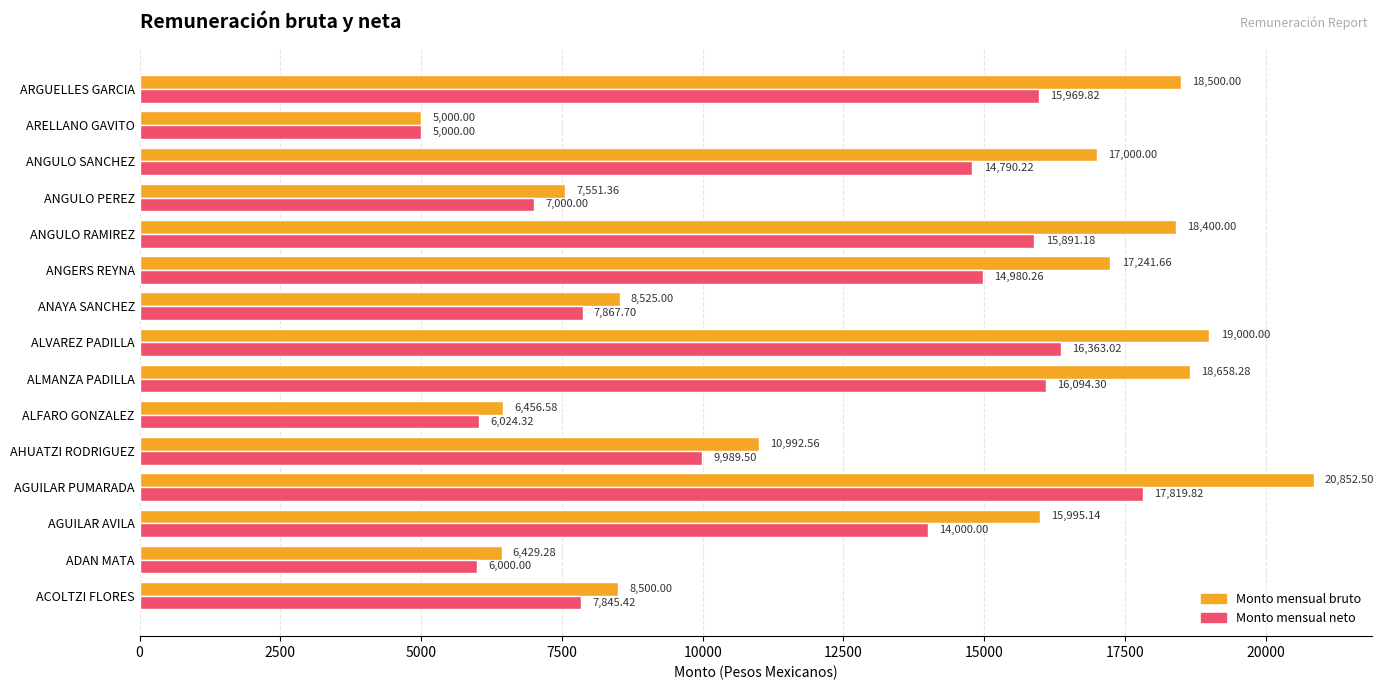

At which label is Monto mensual bruto closest to 12926?

AHUATZI RODRIGUEZ